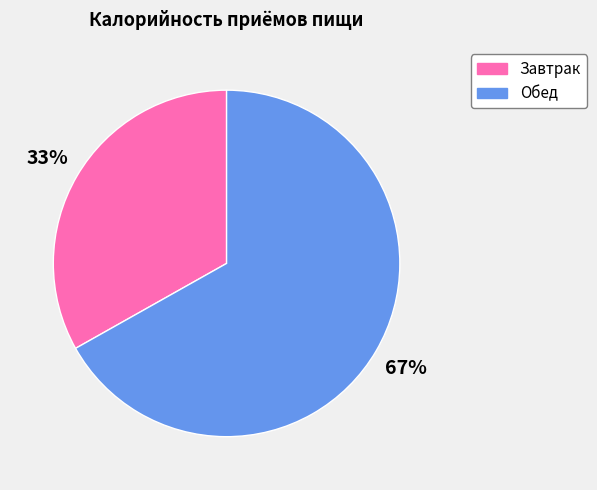

Is it true that Завтрак is 20% of the pie?

False